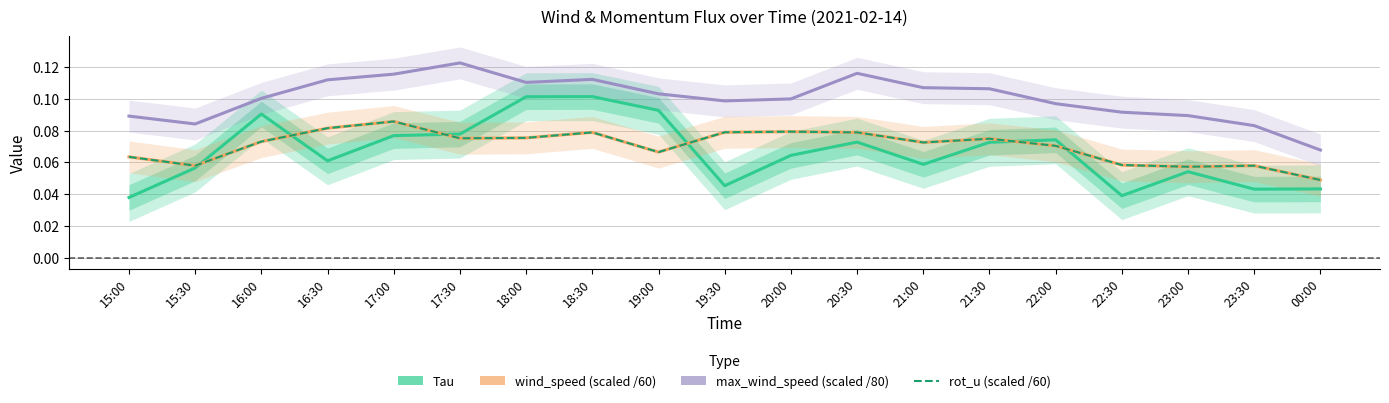

Count the max_wind_speed (scaled) values in the range 0 to 1.

19